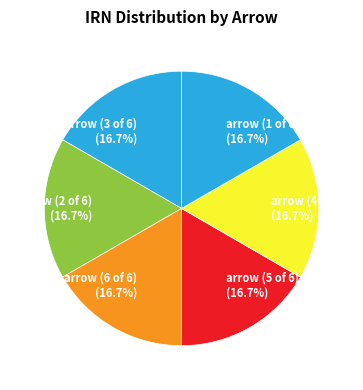

How many slices are in this pie chart?

6